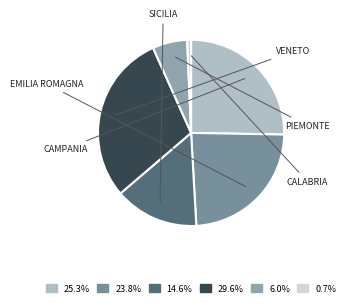

How many slices are in this pie chart?

6